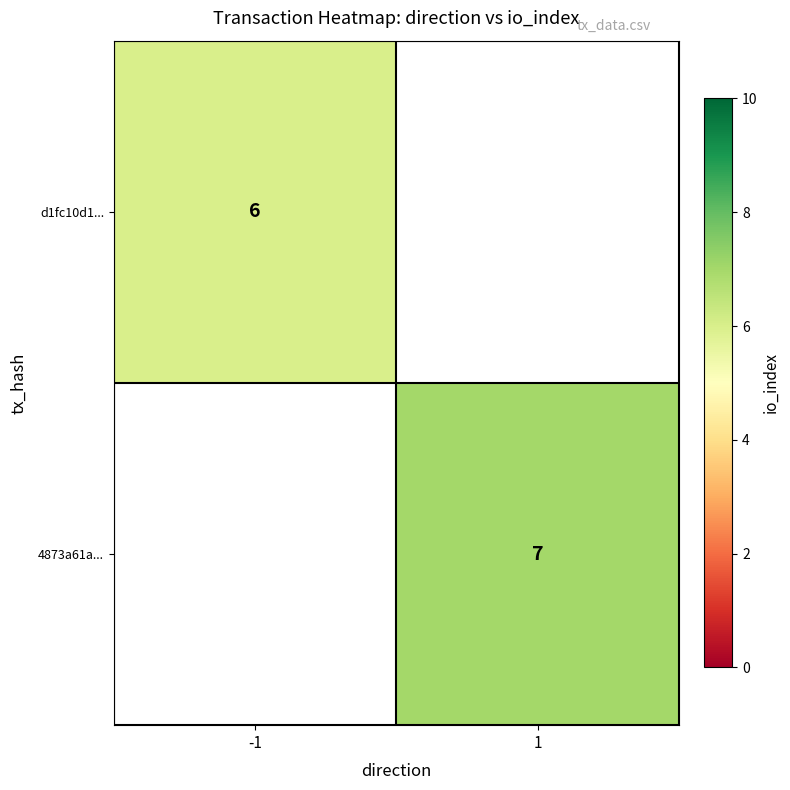

The d1fc10d1... series shows 9 at -1. True or false?

False